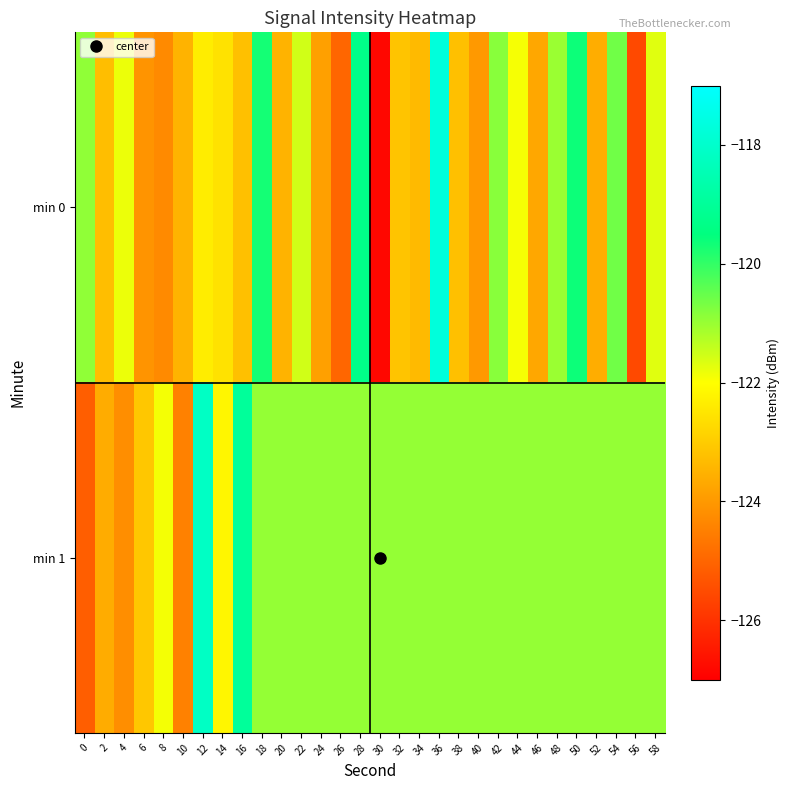

What is the total value across all series at 26?

-245.9